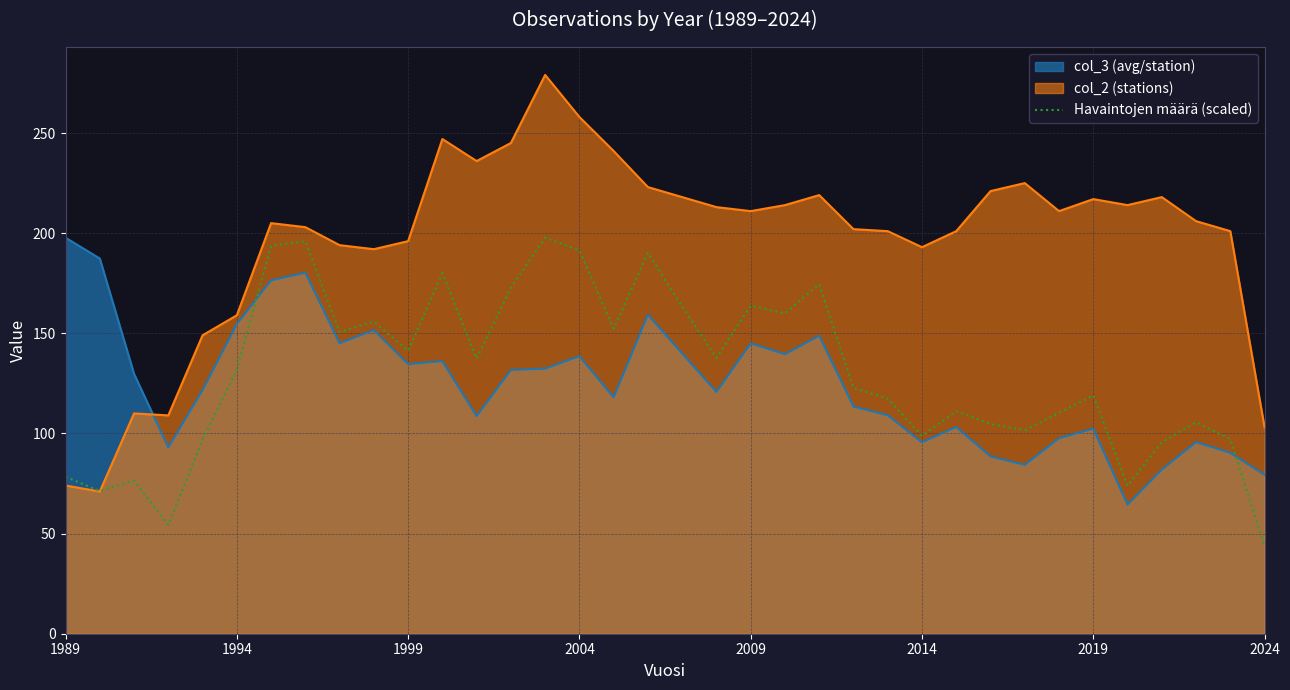

After their last crossing, which series has the higher values: Havaintojen määrä (scaled) or col_3 (avg/station)?

col_3 (avg/station)